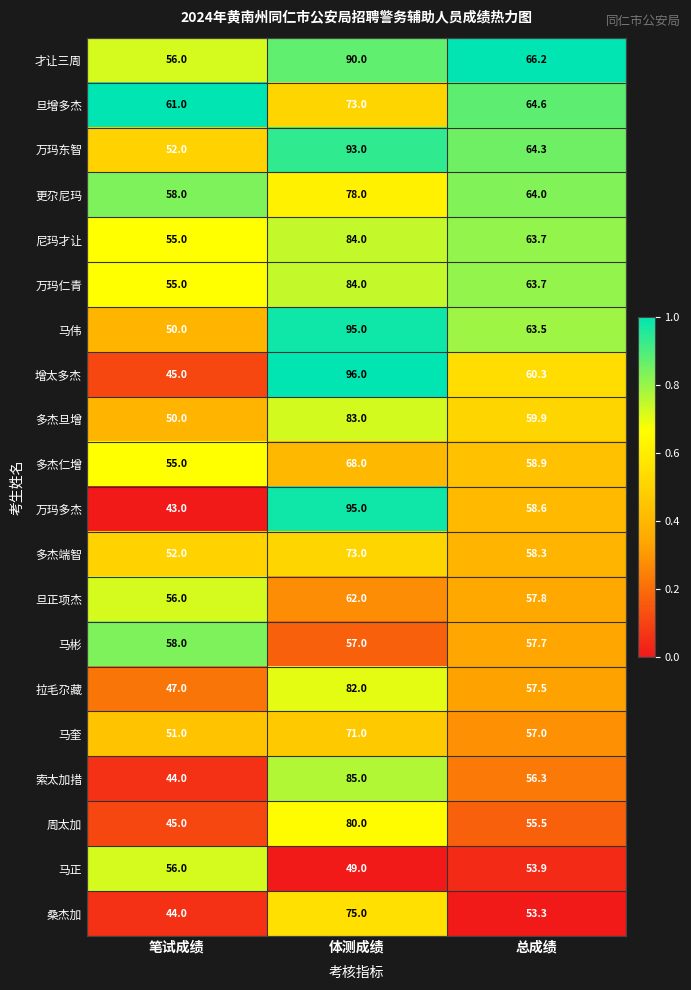

List the labels in order of 马正 value, smallest first.

体测成绩, 总成绩, 笔试成绩